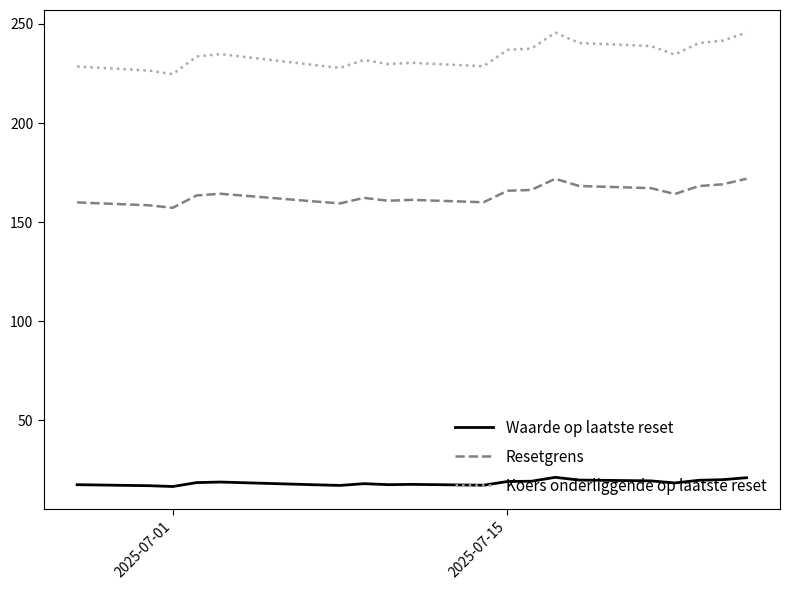

What is the average value of the Koers onderliggende op laatste reset series?

234.4